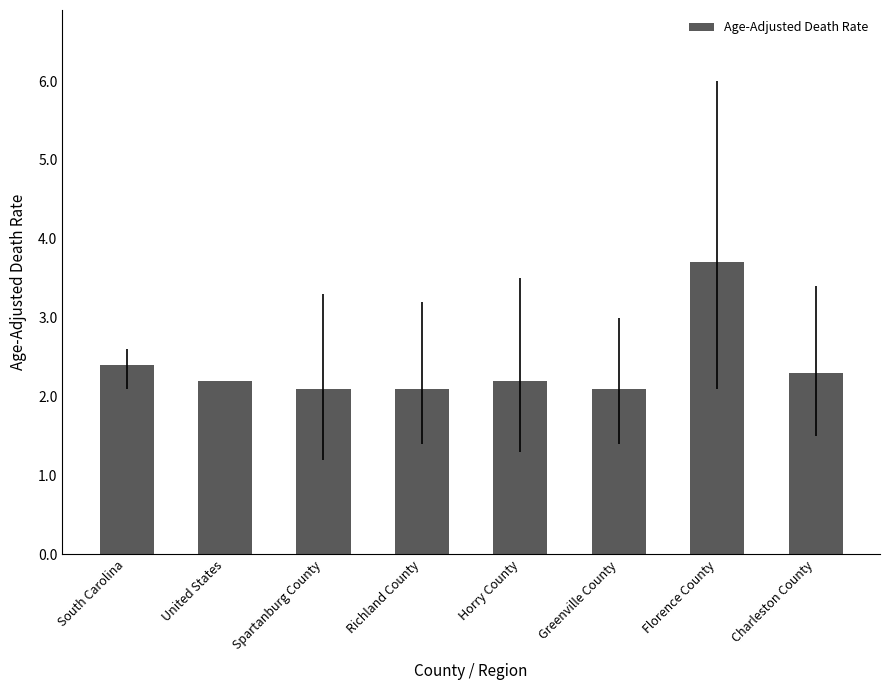

What is the label of the 4th bar from the left?

Richland County